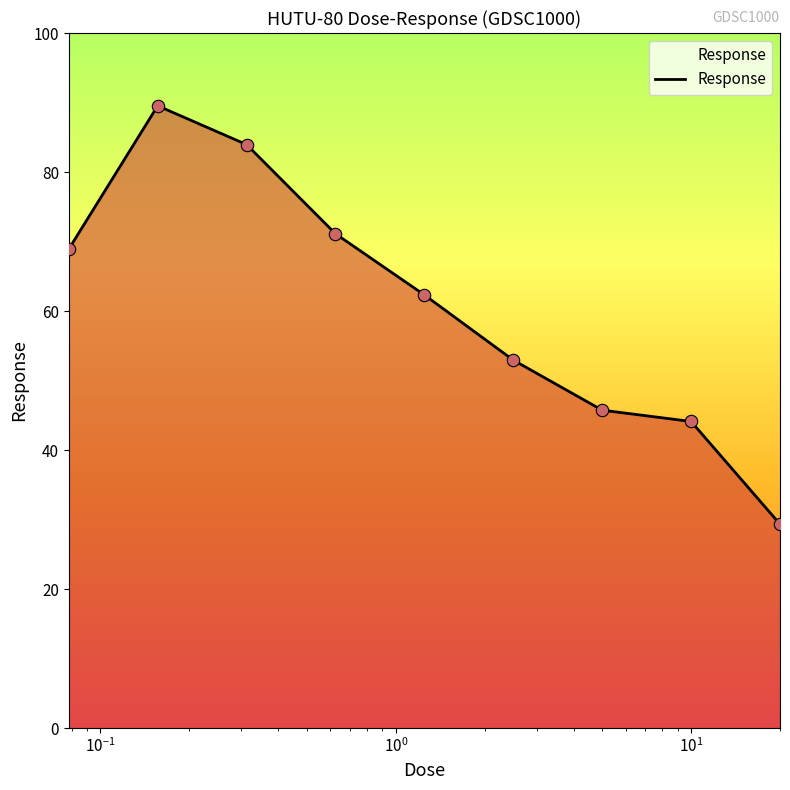

What is the minimum value shown in the chart?

29.3